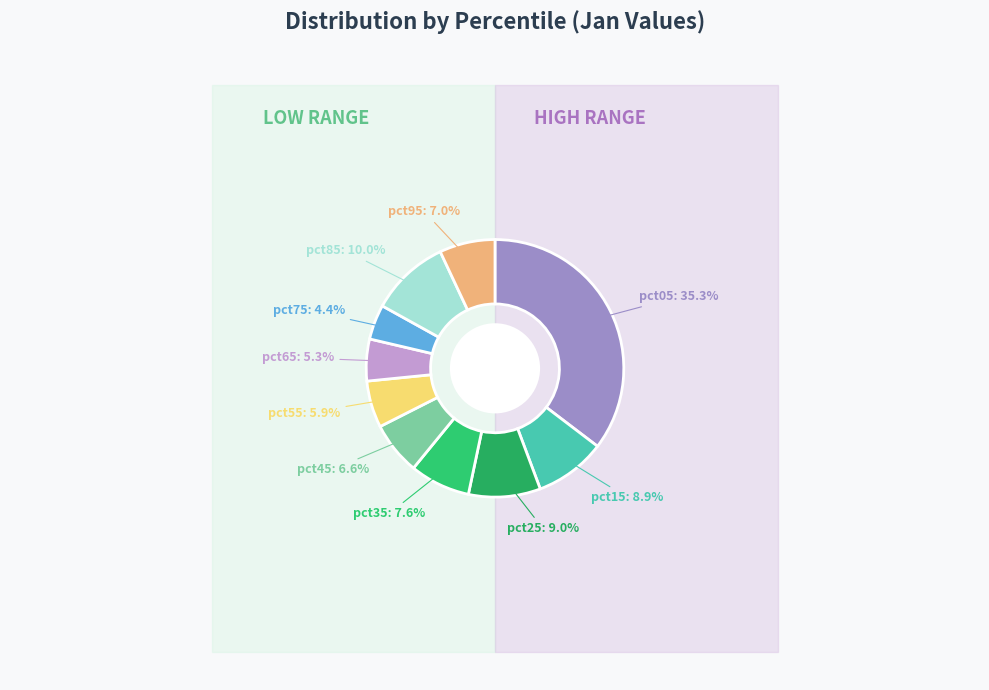

The pct65 slice represents 1% of the pie. True or false?

False